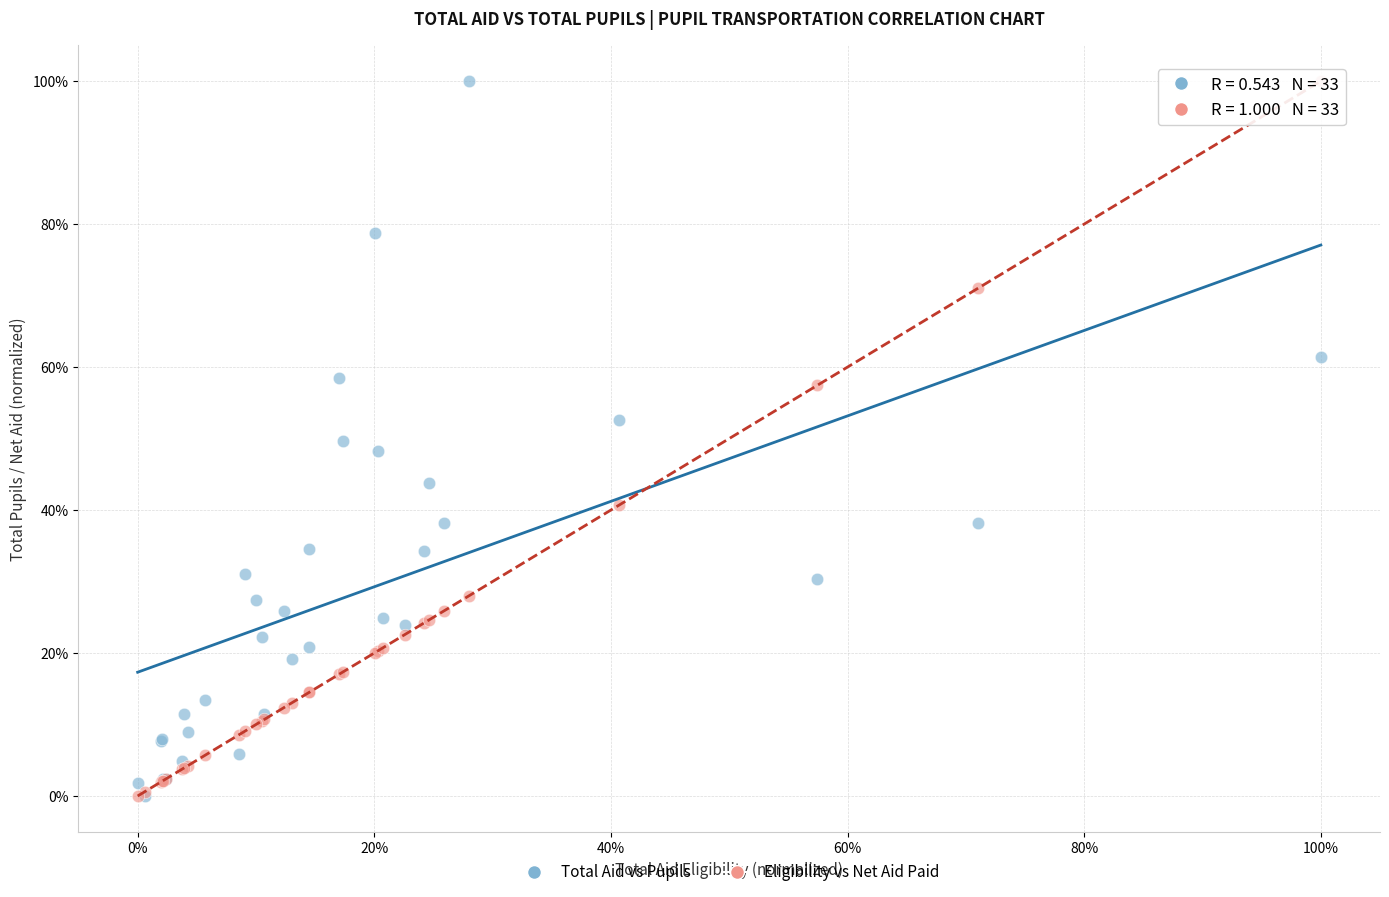

What are all the series names shown in the legend?

Total Aid vs Pupils, Eligibility vs Net Aid Paid